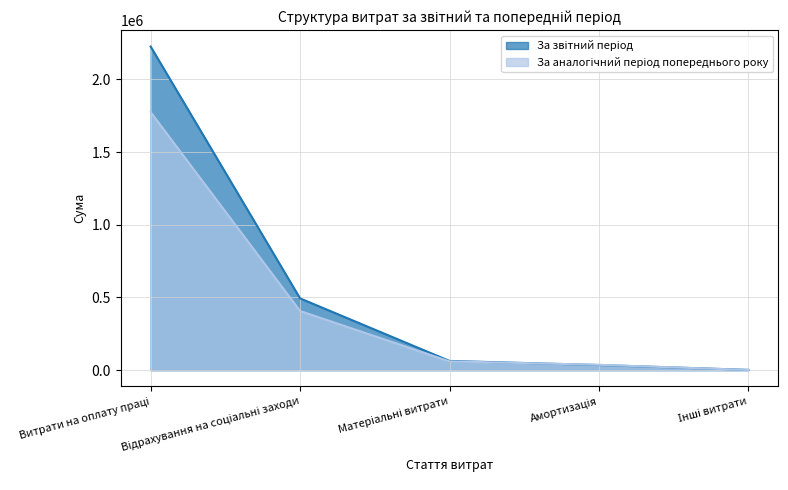

Which series has the widest spread of values?

За звітний період